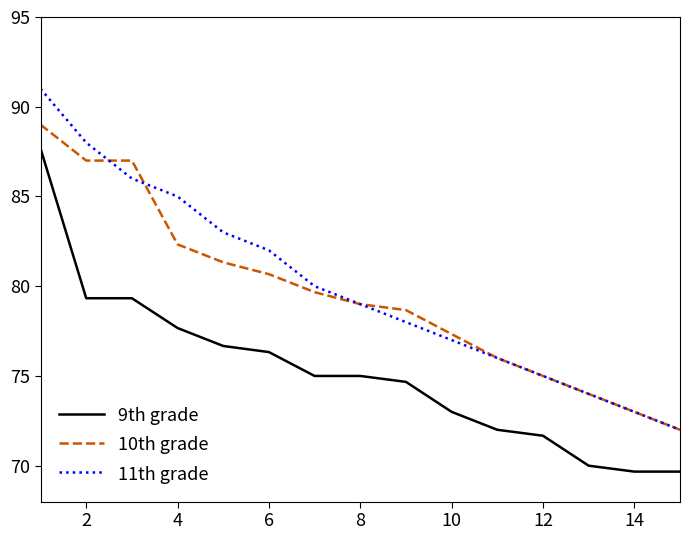

True or false: 10th grade and 9th grade cross at least once.

False